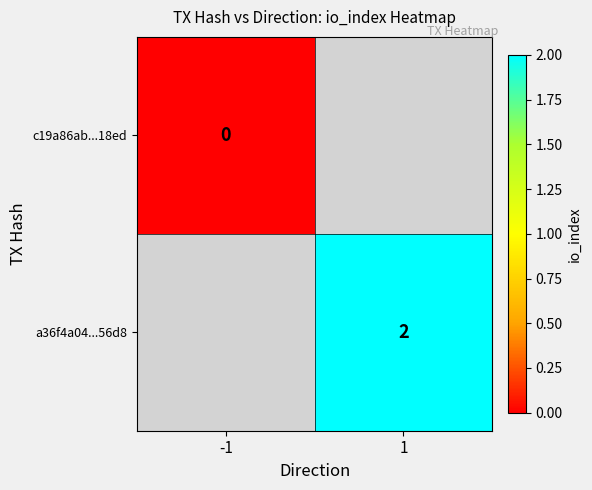

The value of a36f4a04...56d8 at 1 is 2. True or false?

True